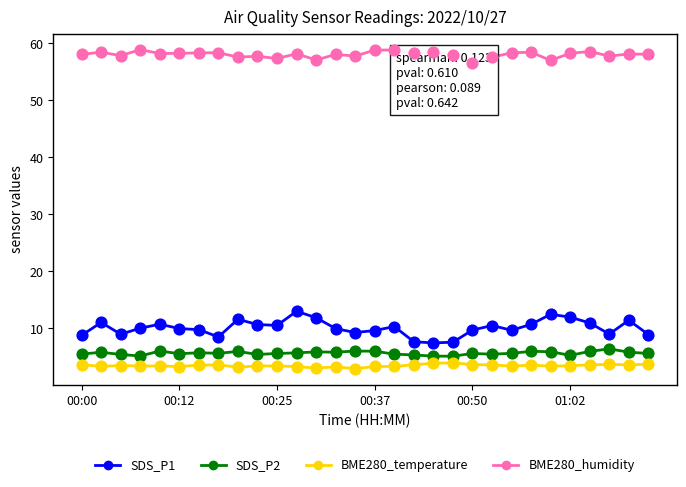

At how many categories does at least one series exceed 52?

30